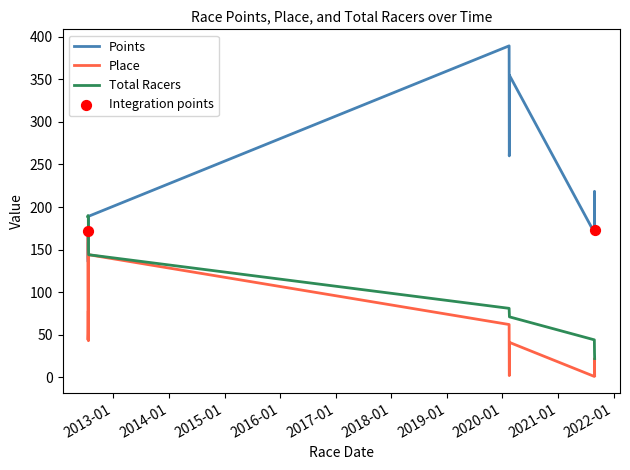

Which series has the largest Y range (max minus min)?

Points